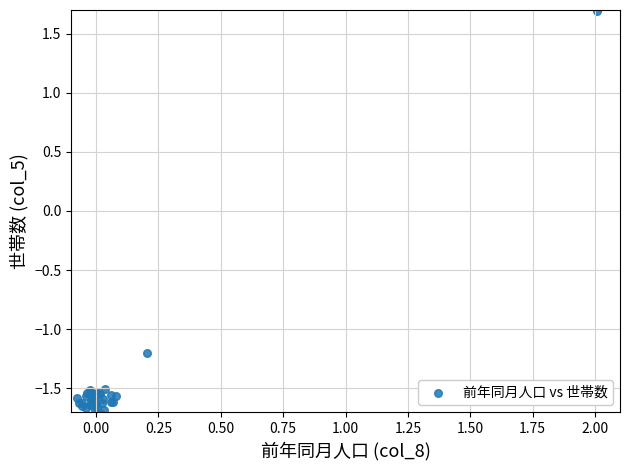

What Y value in the scatter plot is closest to 0?

-1.2